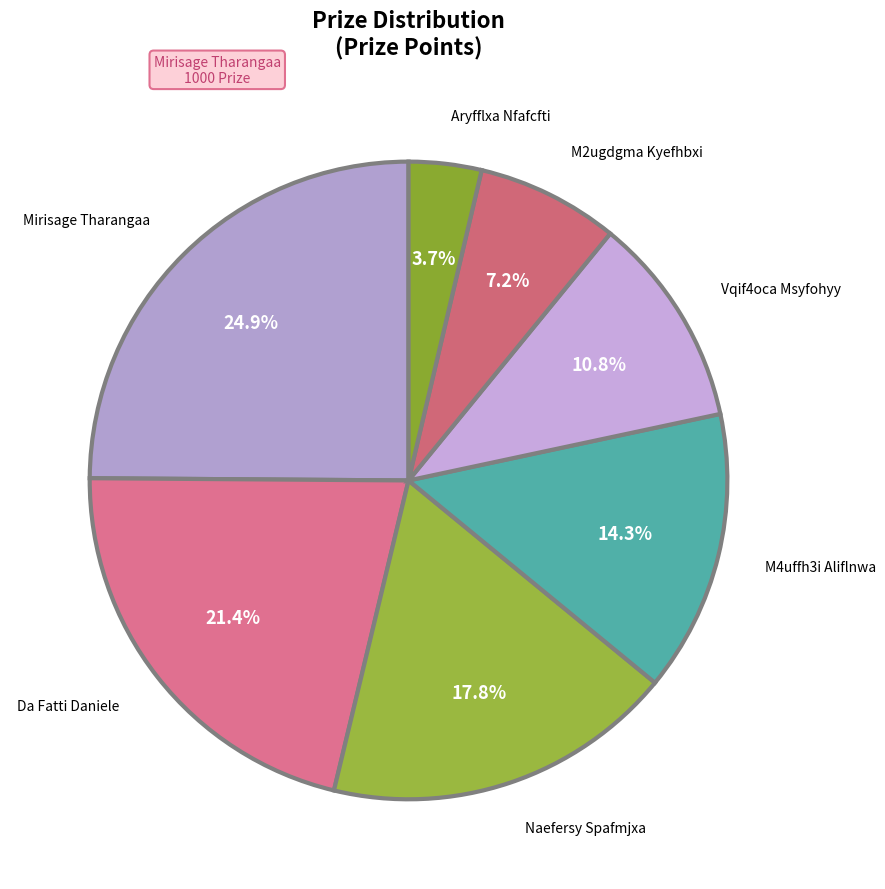

To the nearest percent, what is the difference between the largest and smallest slice percentages?

21%